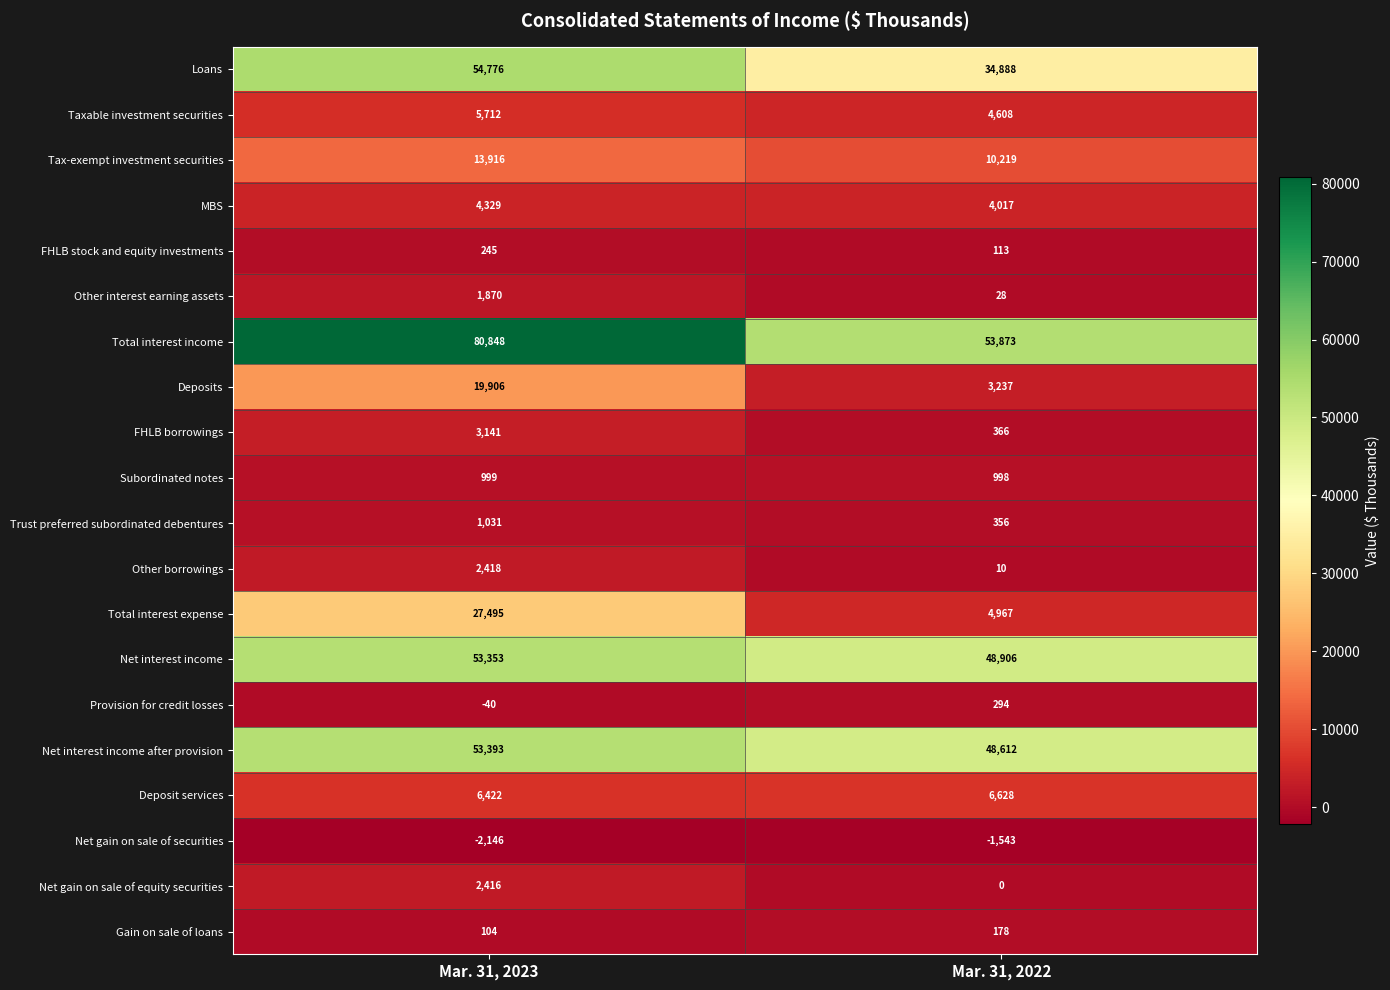

What is the highest value of the Other borrowings series?

2418